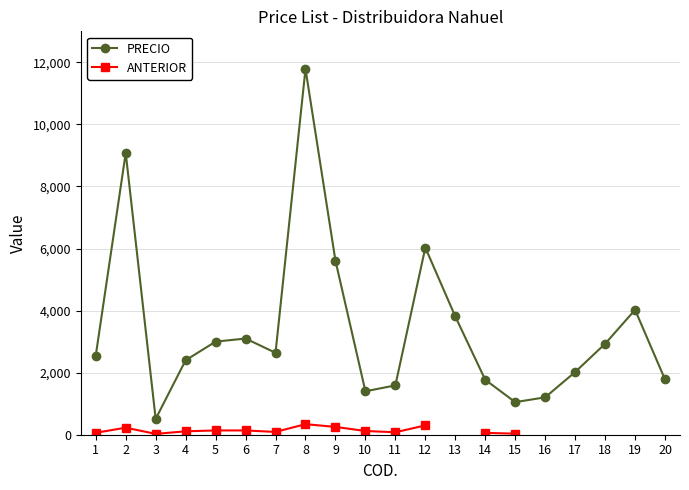

True or false: ANTERIOR and PRECIO cross at least once.

False